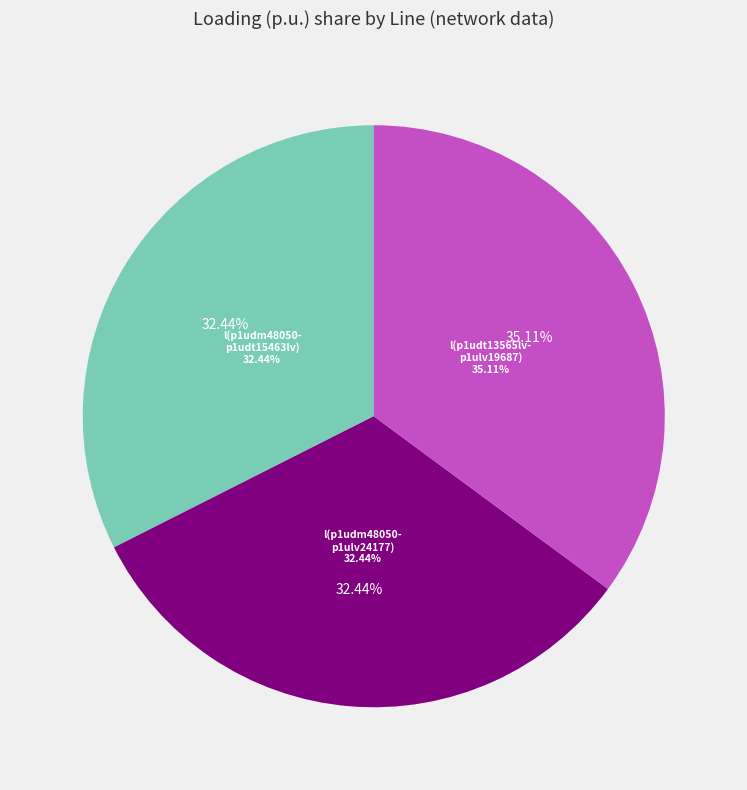

Approximately how many times larger is the value at Line.l(r:p1udm48050-p1udt15463lv) compared to Line.l(r:p1udt13565lv-p1ulv19687)?

0.9